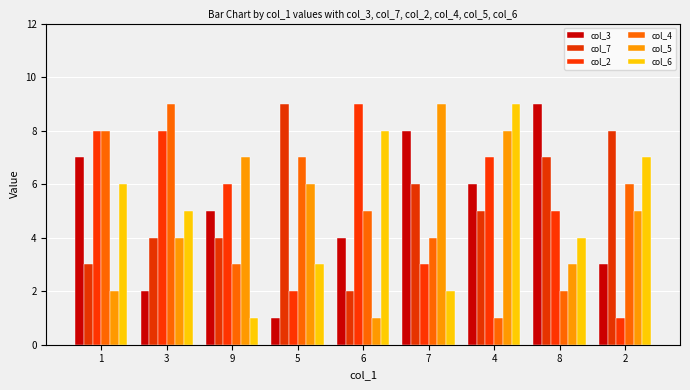

Reading left to right, extract all data points from this chart.

col_3: 7	2	5	1	4	8	6	9	3
col_7: 3	4	4	9	2	6	5	7	8
col_2: 8	8	6	2	9	3	7	5	1
col_4: 8	9	3	7	5	4	1	2	6
col_5: 2	4	7	6	1	9	8	3	5
col_6: 6	5	1	3	8	2	9	4	7